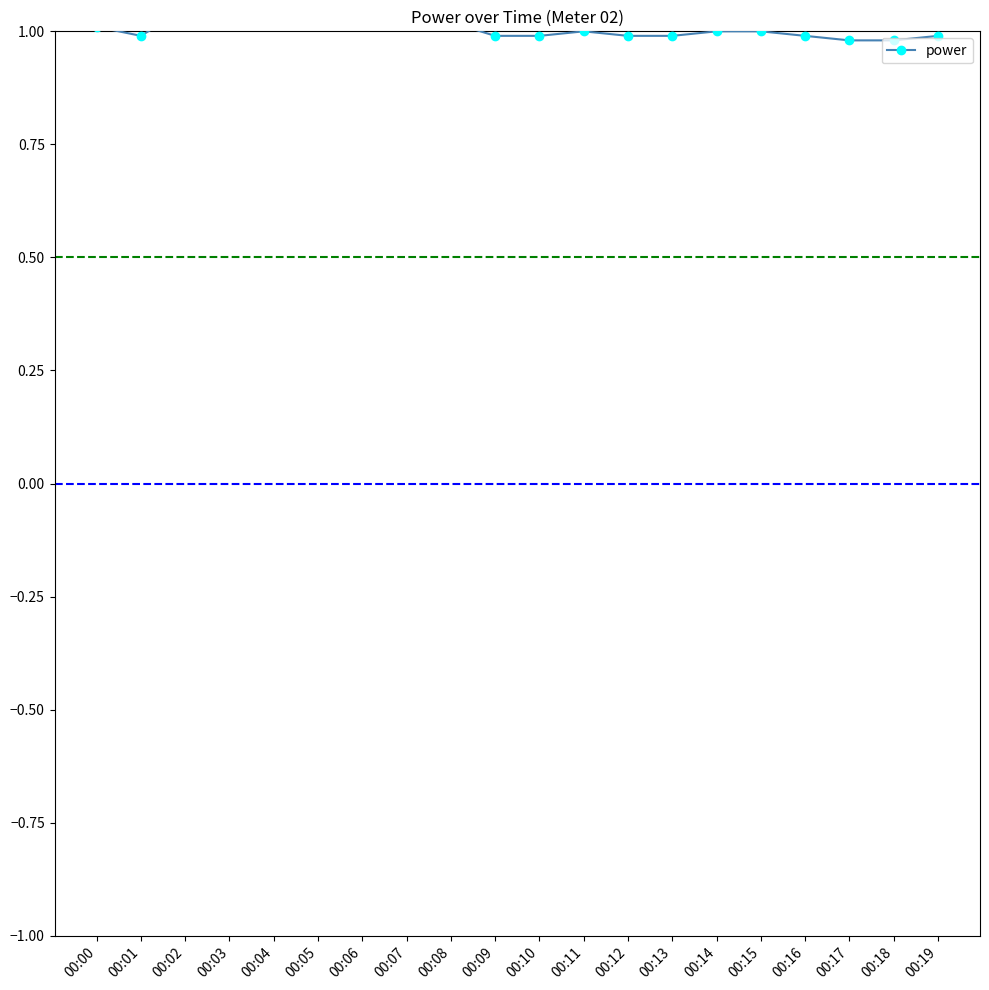

Between 00:08 and 00:19, which is larger?

00:08